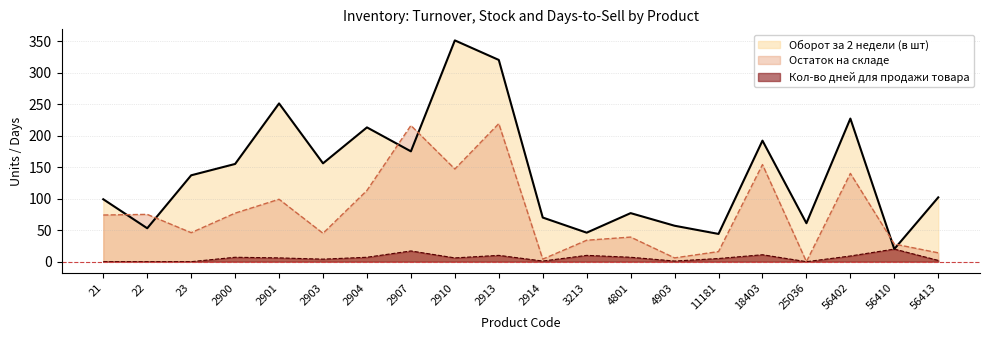

True or false: Остаток на складе has more than 0 interior local peaks.

True